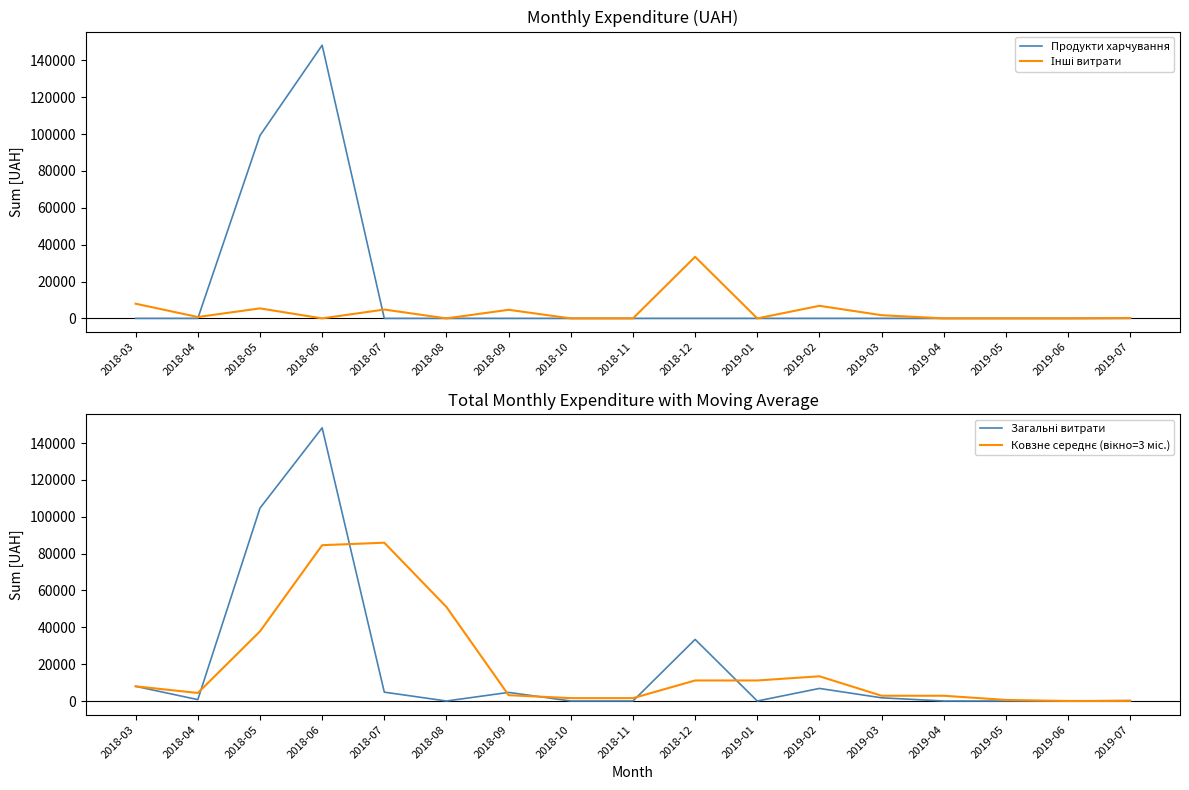

Is the value of Продукти харчування at 2019-02 greater than the value of Ковзне середнє (вікно=3 міс.) at 2018-04?

No